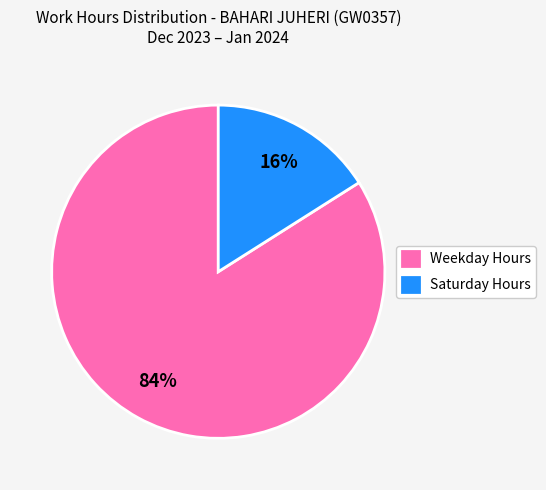

How many slices are in this pie chart?

2